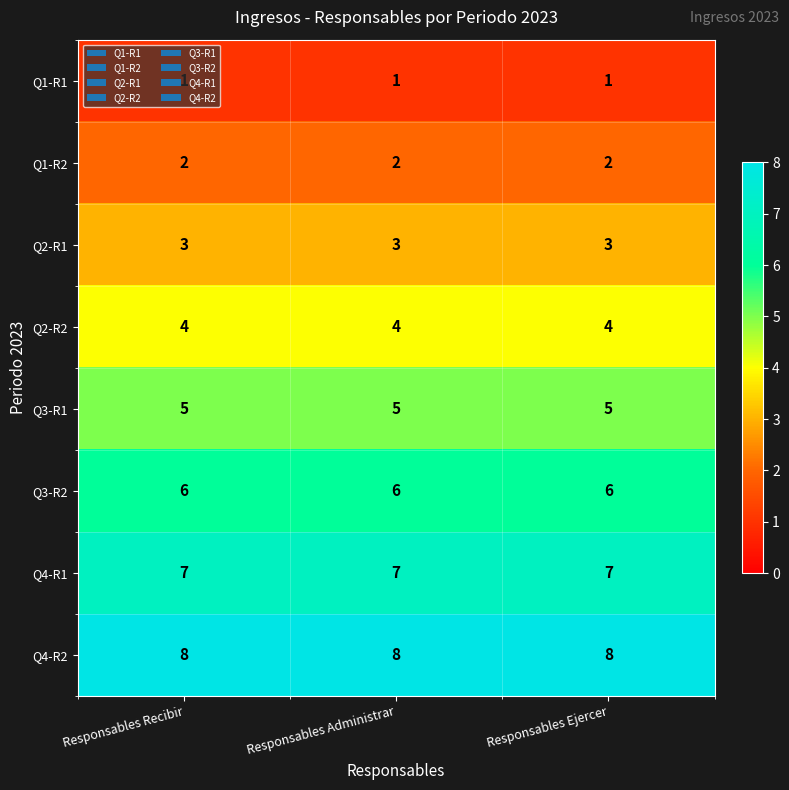

At Responsables Administrar, list the series in order from smallest to largest.

Q1-R1, Q1-R2, Q2-R1, Q2-R2, Q3-R1, Q3-R2, Q4-R1, Q4-R2